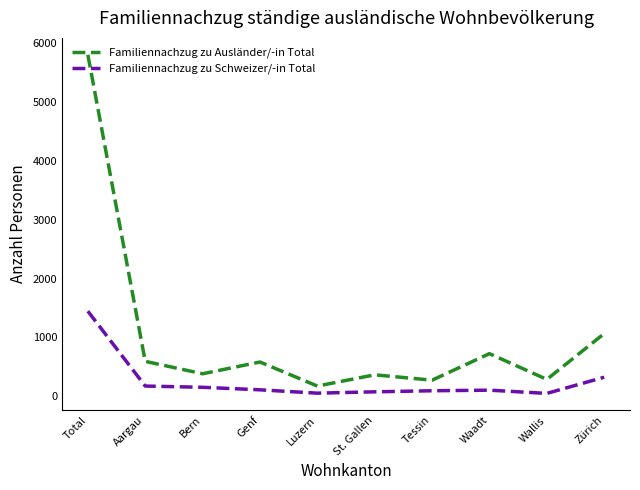

What is the difference between the maximum and minimum values in the Familiennachzug zu Schweizer/-in Total series?

1398